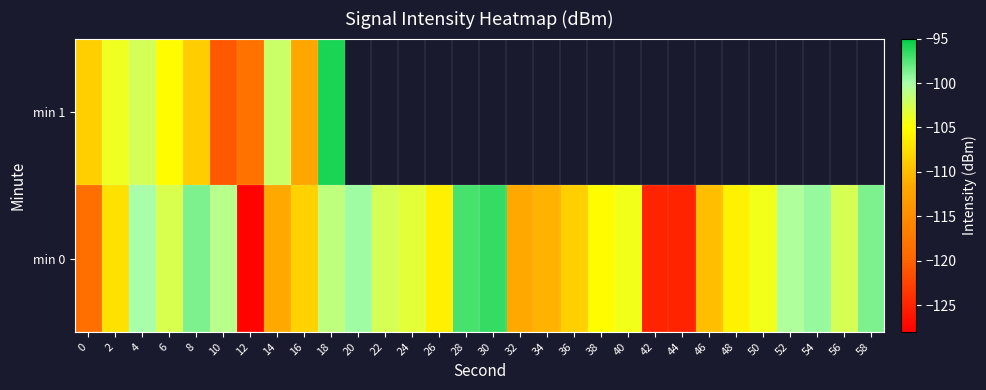

Which series has the widest spread of values?

row_0